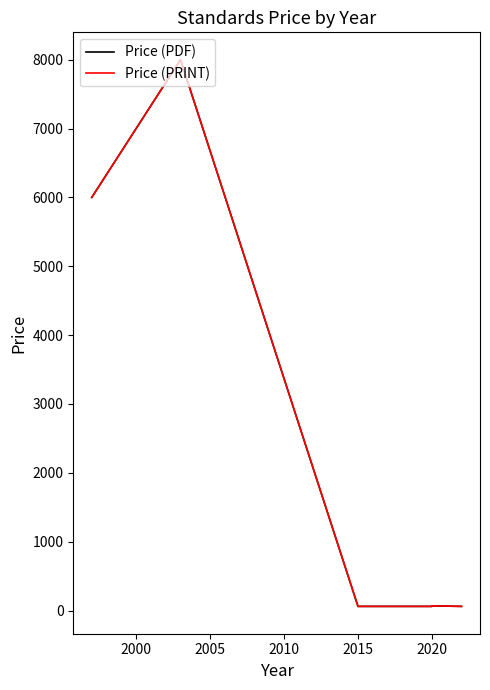

Is this an area chart (filled region under the line)?

No